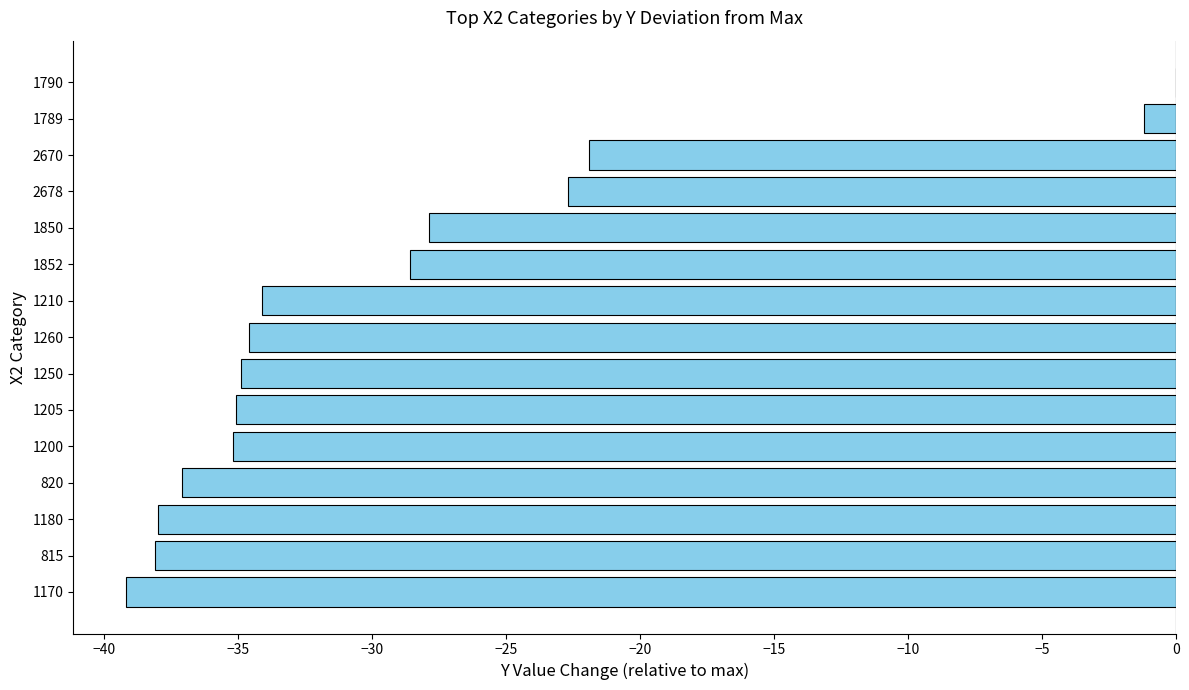

What is the sum of the values at 1210 and 820?

-71.2